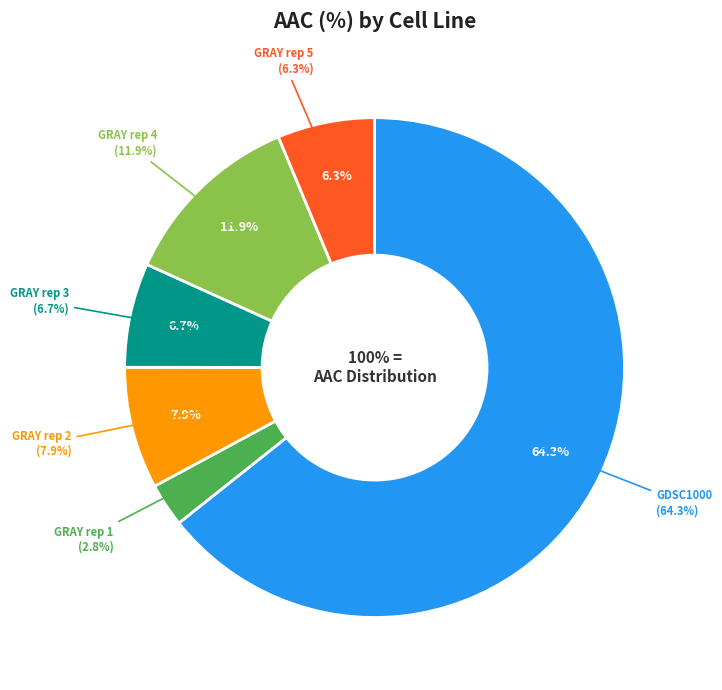

To the nearest percent, what percentage of the pie is GRAY rep 3?

7%